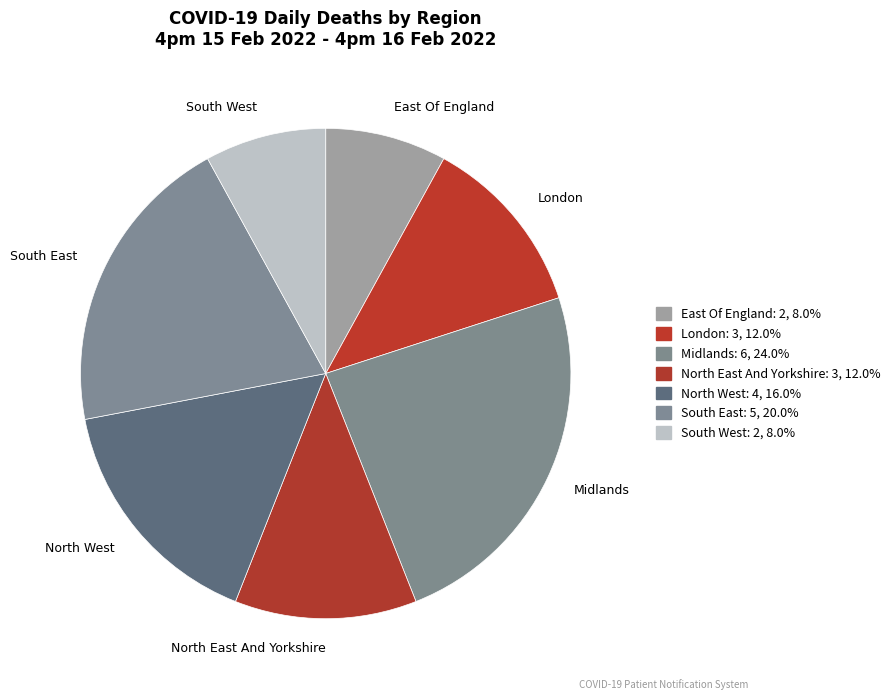

Is there any slice that represents more than half of the pie?

No